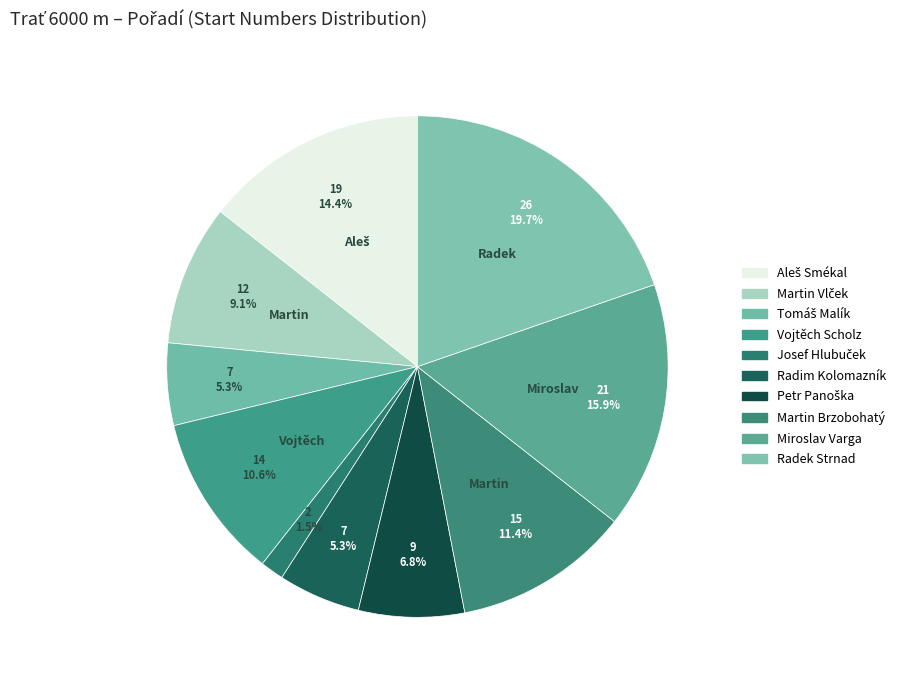

What percentage is the Miroslav Varga slice, to the nearest percent?

16%